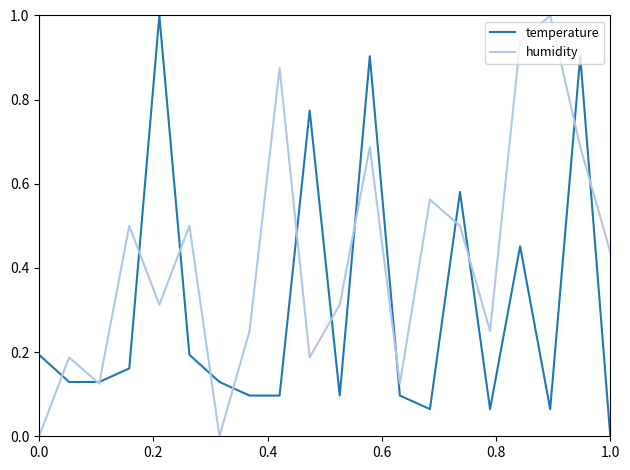

What is the sum of all humidity values?

8.4